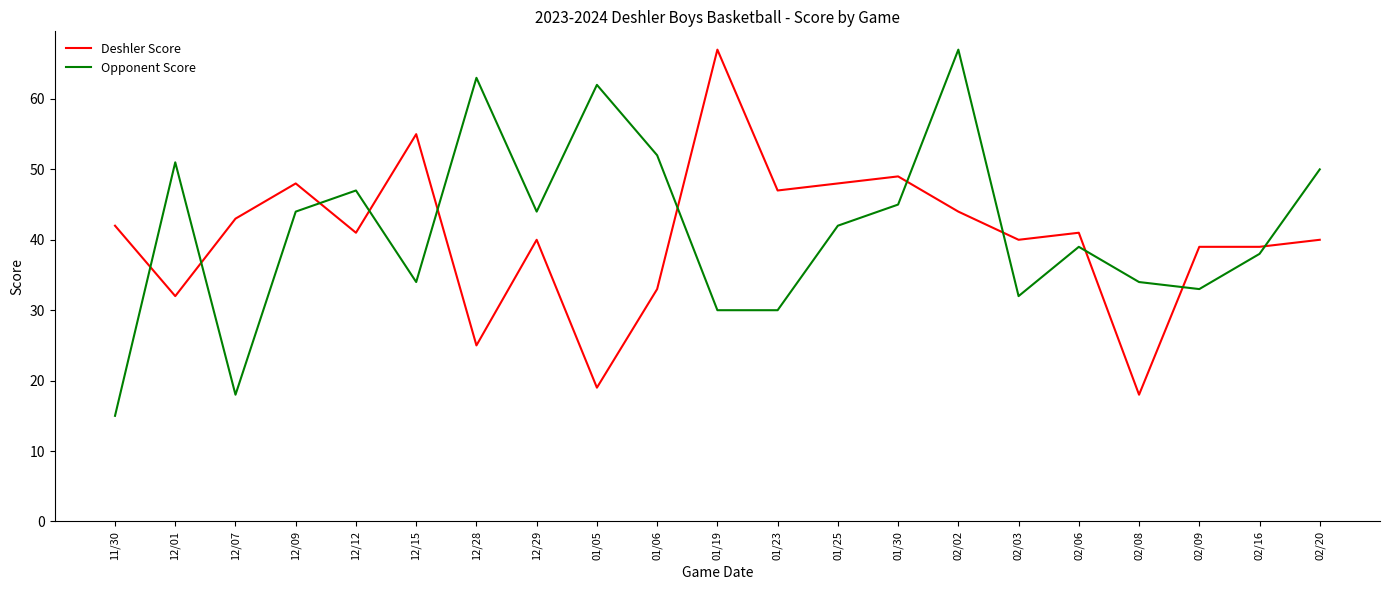

How many times do Deshler Score and Opponent Score cross each other?

11